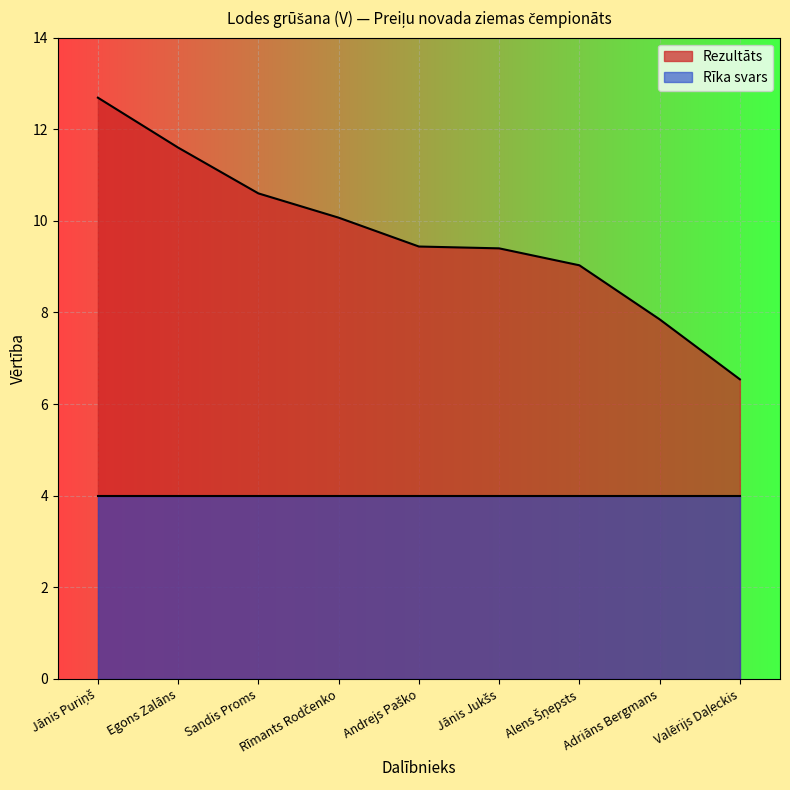

What position from the right is Andrejs Paško?

5